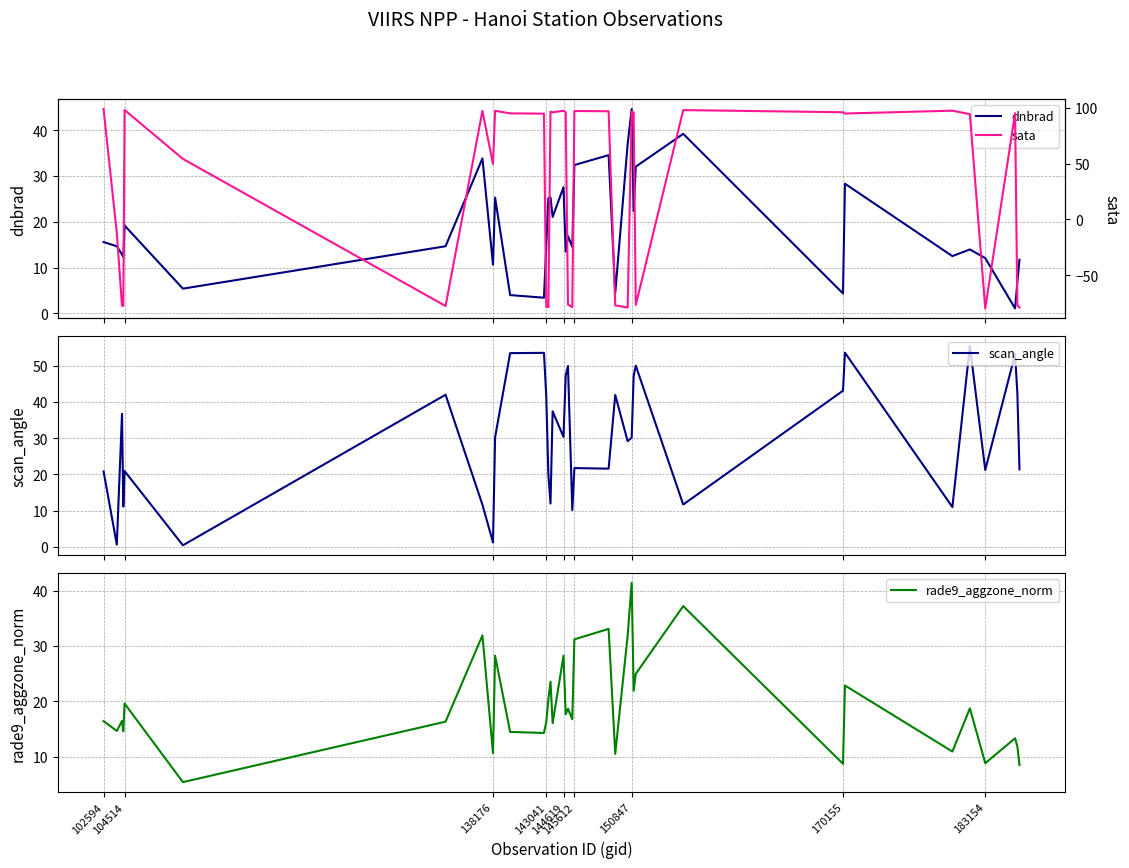

True or false: rade9_aggzone_norm and dnbrad intersect in this chart.

True